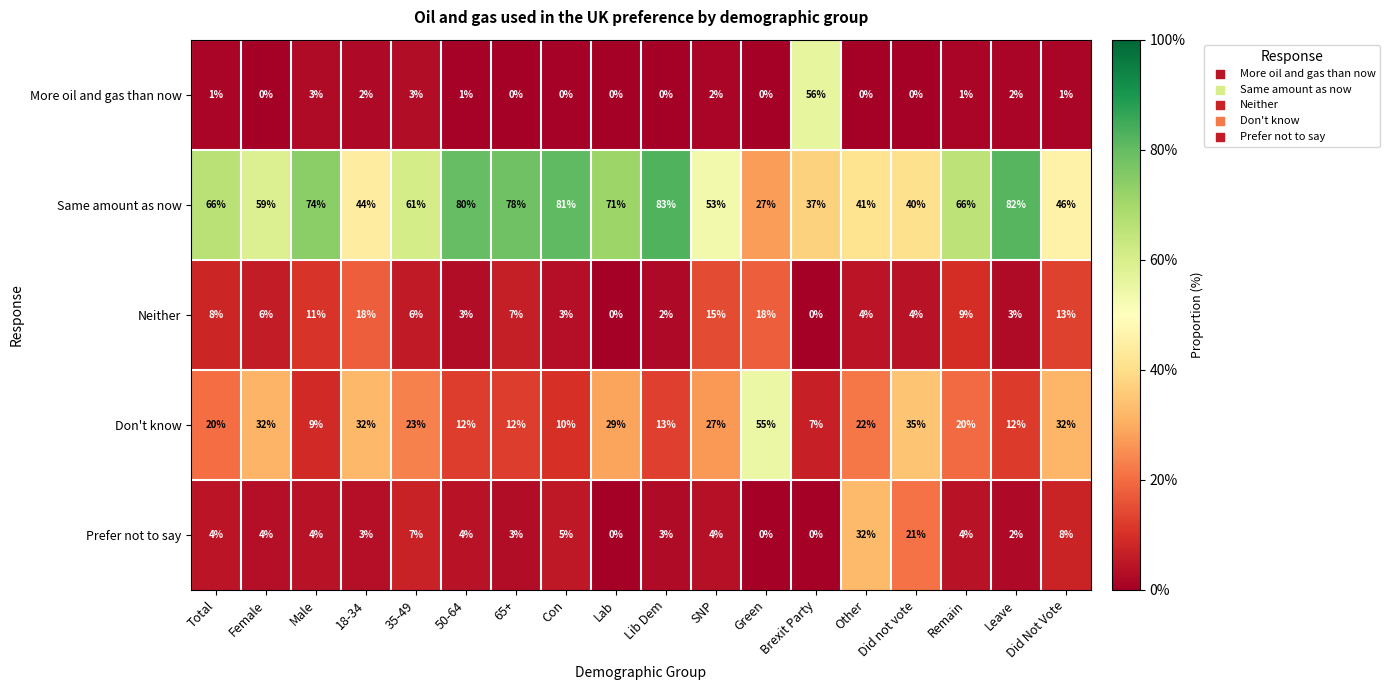

Which series has the largest total across all categories?

Same amount as now